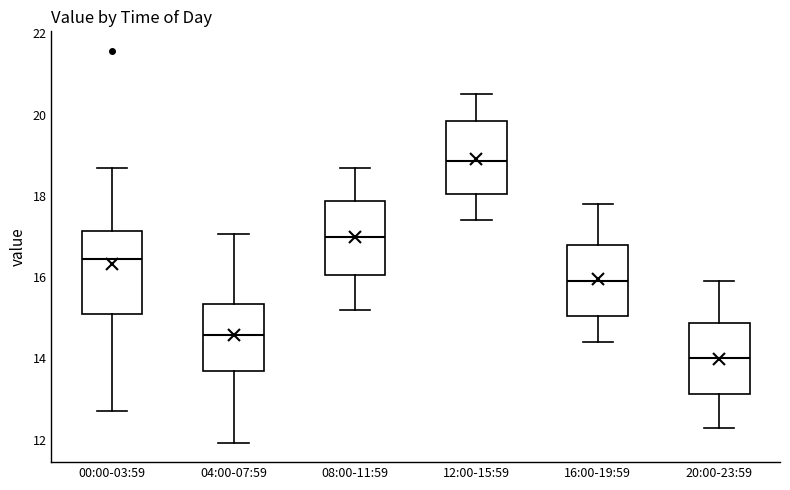

Reading left to right, transcribe this box plot: for each box, give where its median line is, the range the box spans, and where its two whiskers end, as read against the y-axis. The values are not printed on the chart, so give them approximately, as read against the axis.

00:00-03:59: median 16.4, box 15.2 to 17.2, whiskers 12.8 to 18.8
04:00-07:59: median 14.6, box 13.6 to 15.4, whiskers 12.0 to 17.0
08:00-11:59: median 17.0, box 16.0 to 17.8, whiskers 15.2 to 18.8
12:00-15:59: median 18.8, box 18.0 to 19.8, whiskers 17.4 to 20.6
16:00-19:59: median 16.0, box 15.0 to 16.8, whiskers 14.4 to 17.8
20:00-23:59: median 14.0, box 13.2 to 14.8, whiskers 12.4 to 16.0